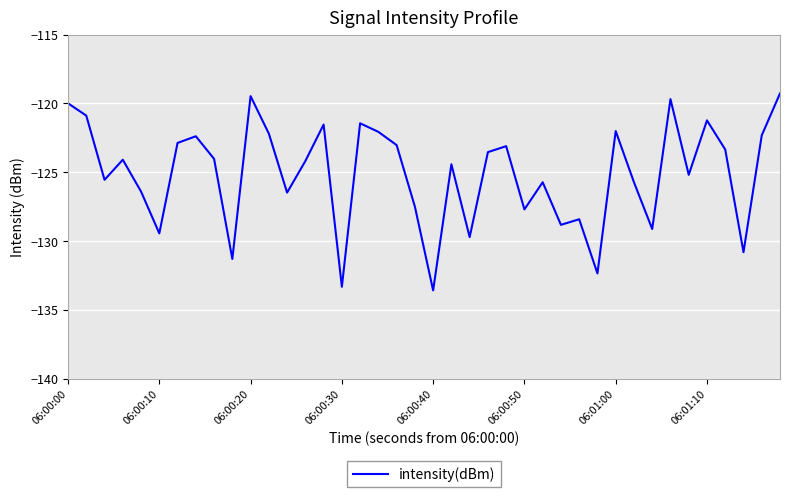

What is the maximum value shown in the chart?

-119.3